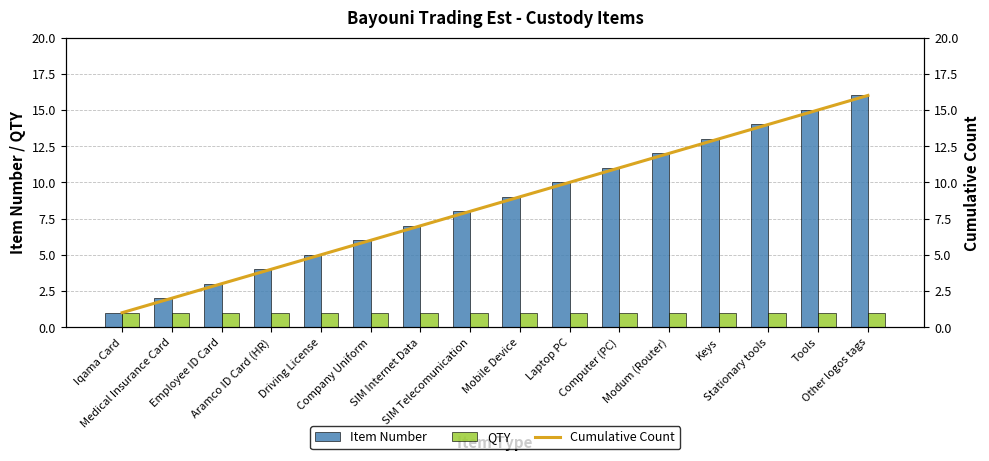

Rank the series by their maximum value, from lowest to highest.

QTY, Item Number, Cumulative Count